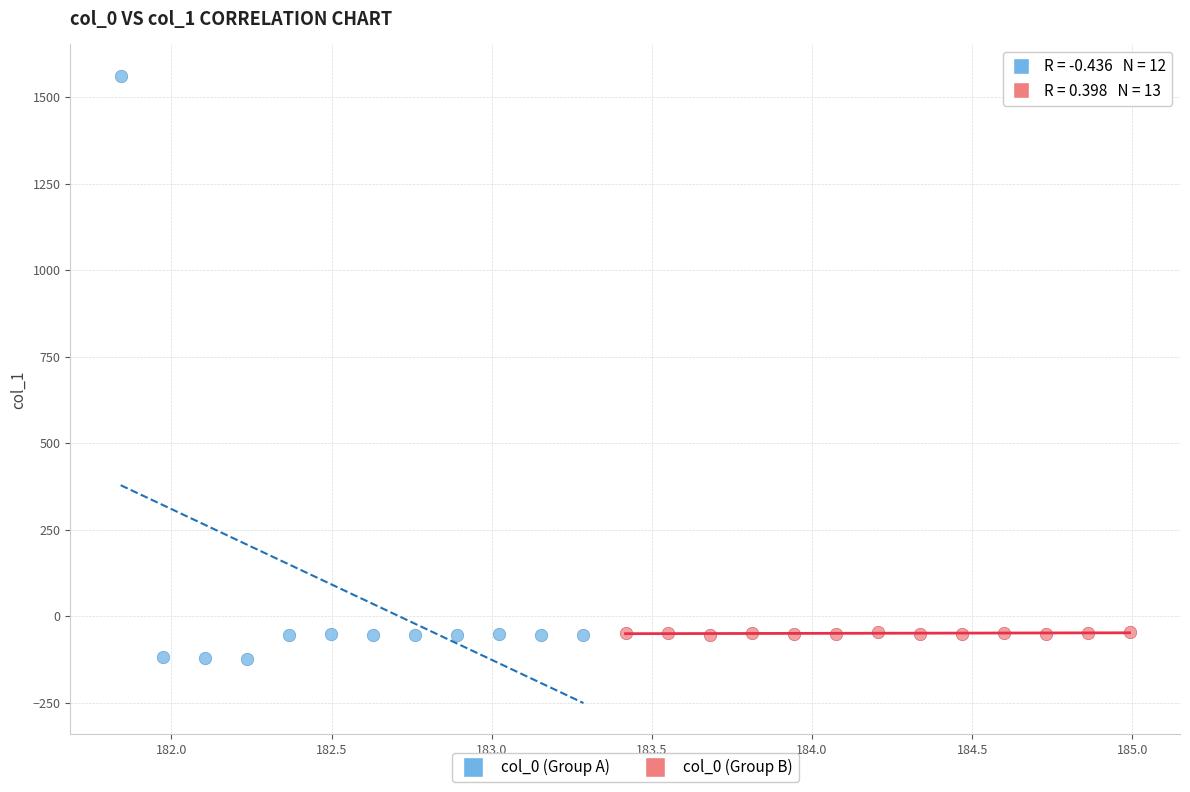

Which series reaches the maximum Y coordinate?

col_0 (Group A)